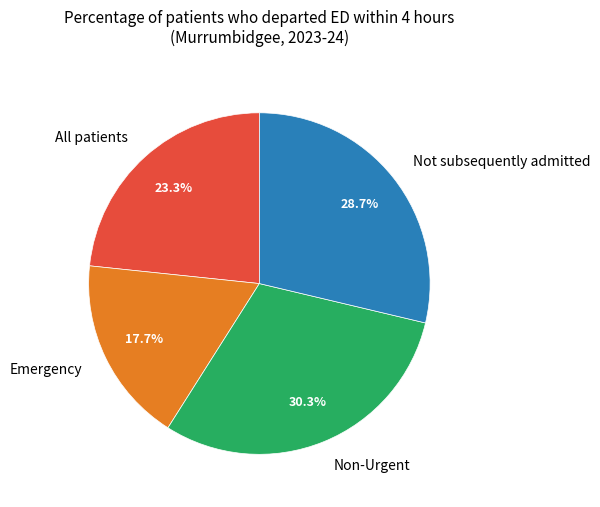

The All patients slice represents 23% of the pie. True or false?

True